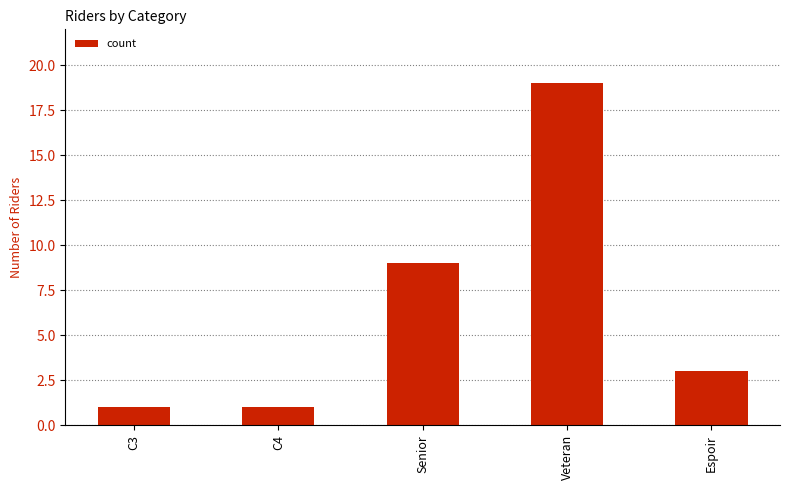

What is the change in value from C3 to Veteran?

+18